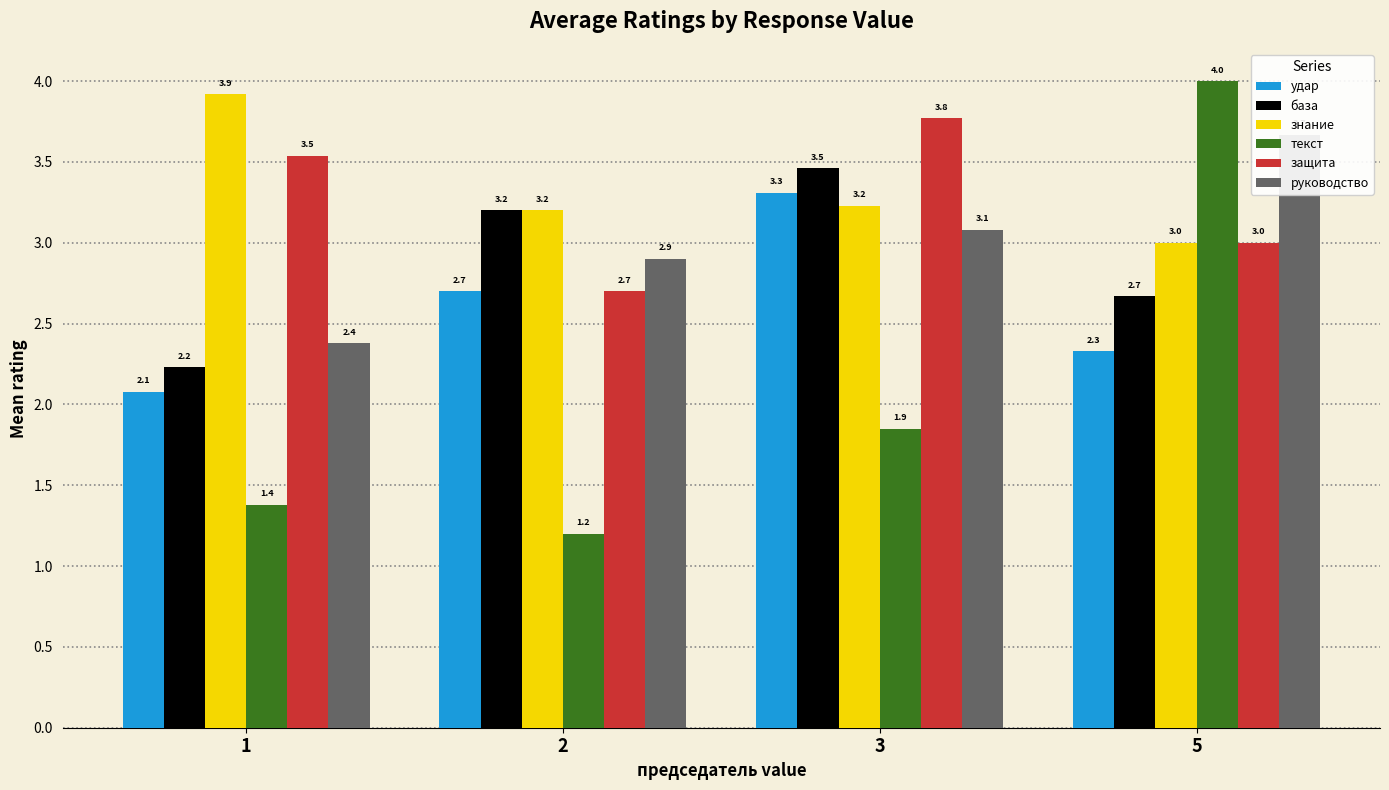

How many categories are shown in the chart?

4